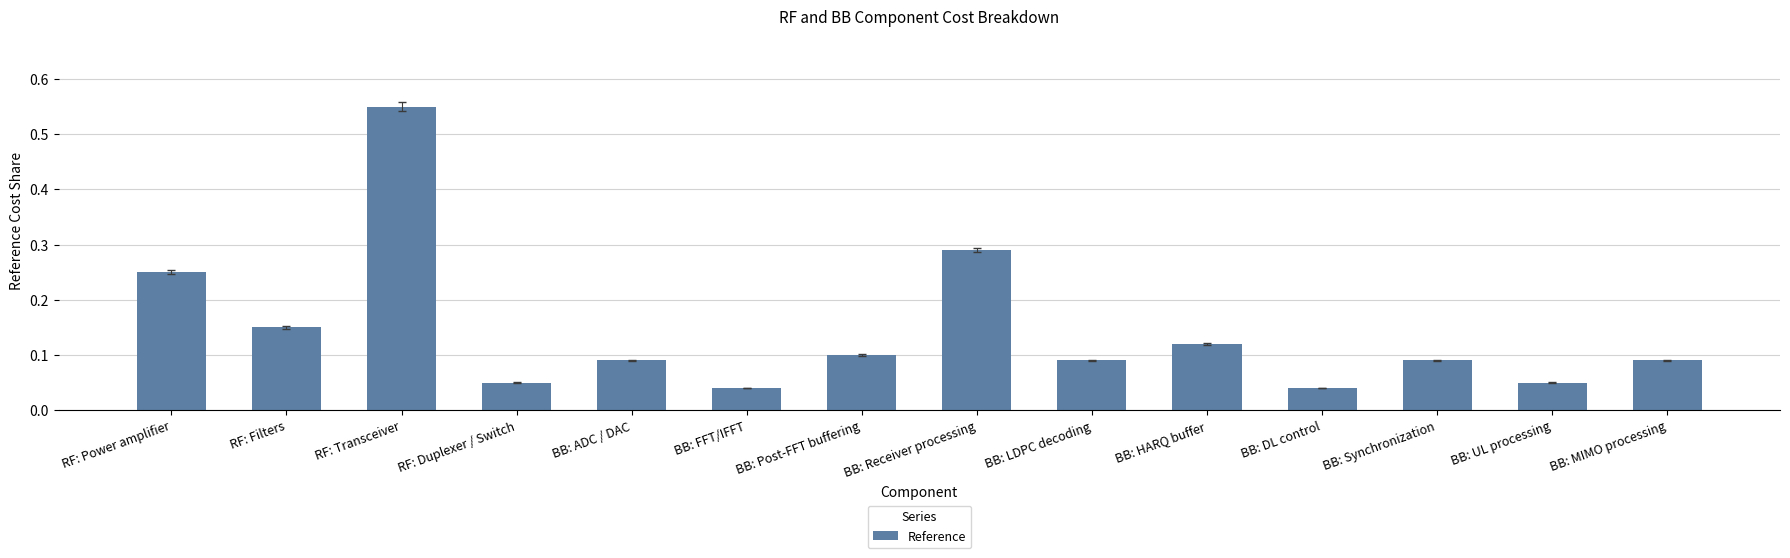

At which category does the chart reach its peak across all series?

RF: Transceiver